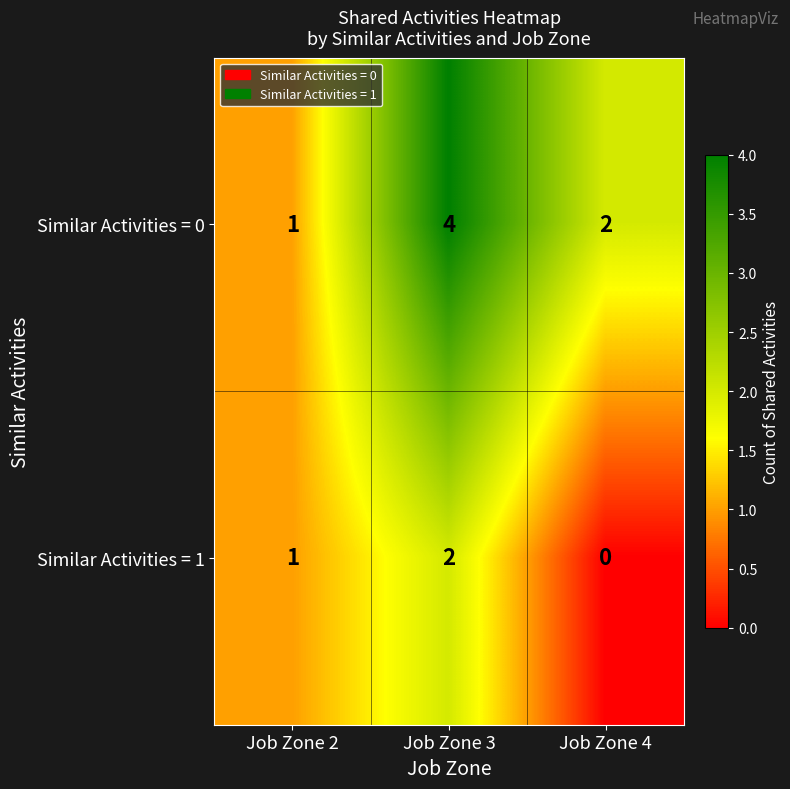

What is the sum of all Similar Activities = 0 values?

7